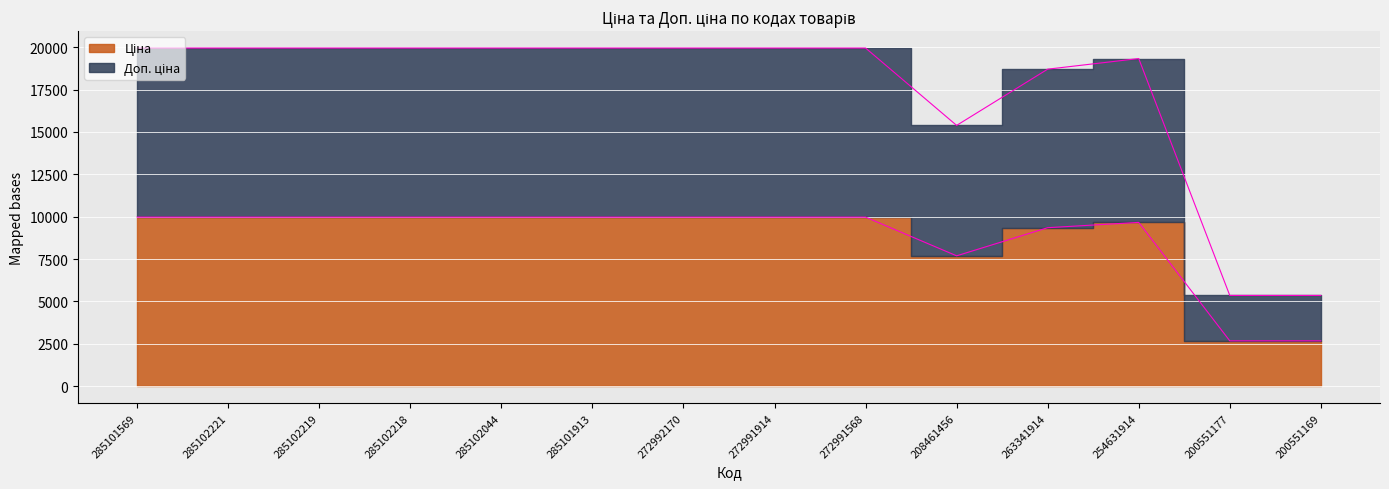

True or false: Ціна and Доп. ціна cross at least once.

False